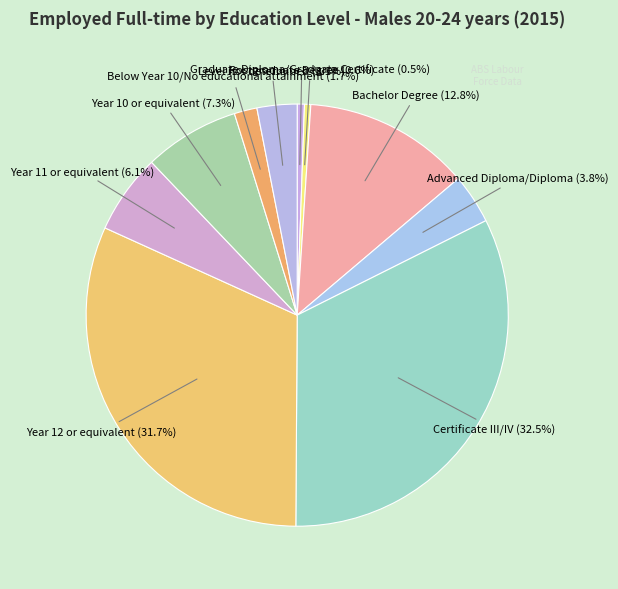

Count the number of slices in the pie.

10